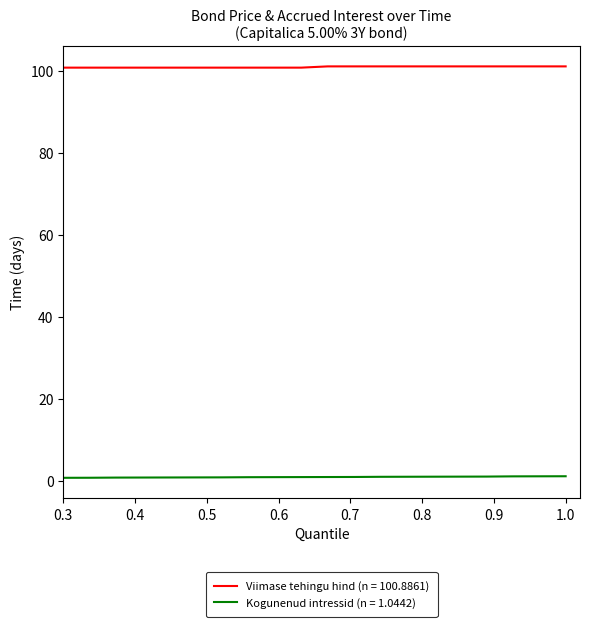

Does the chart have visible grid lines?

No